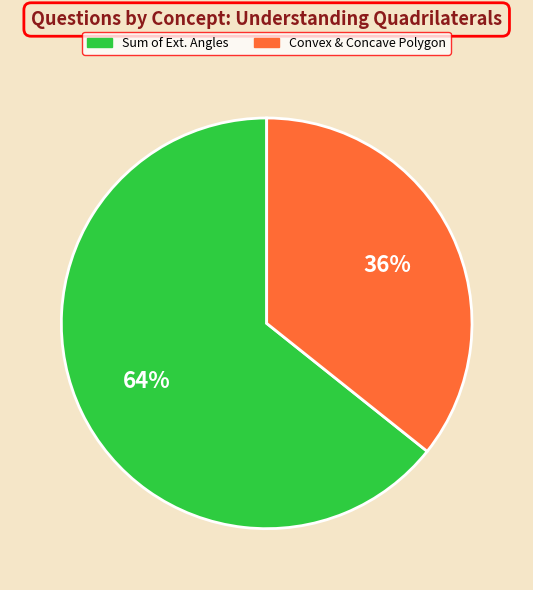

How many slices are in this pie chart?

2